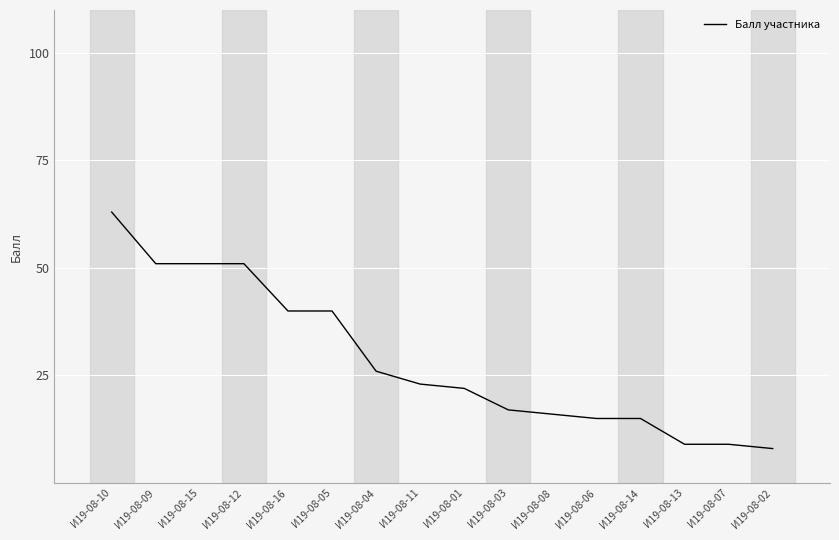

What position from the right is И19-08-03?

7